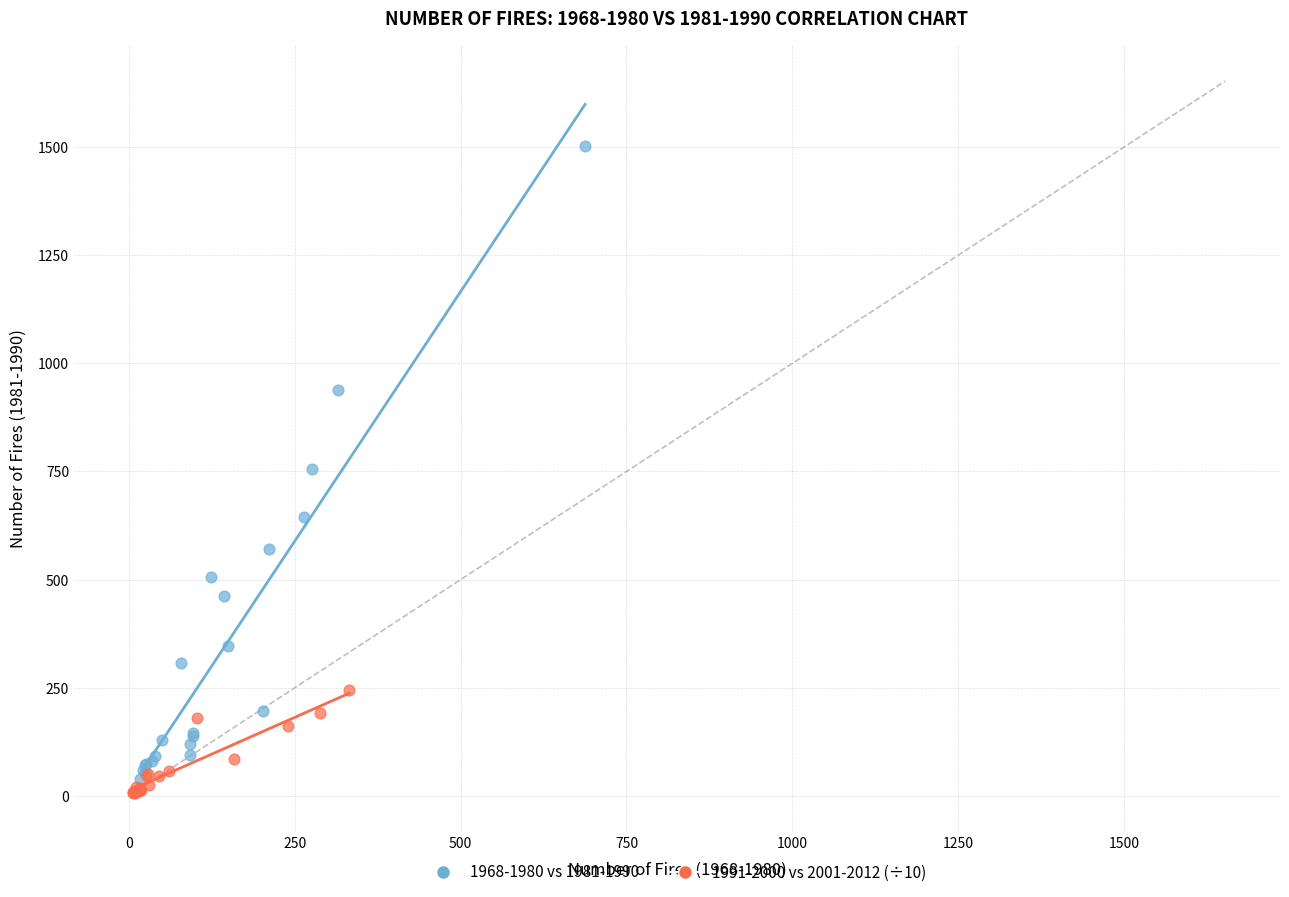

What are all the series names shown in the legend?

1968-1980 vs 1981-1990, 1991-2000 vs 2001-2012 (÷10)